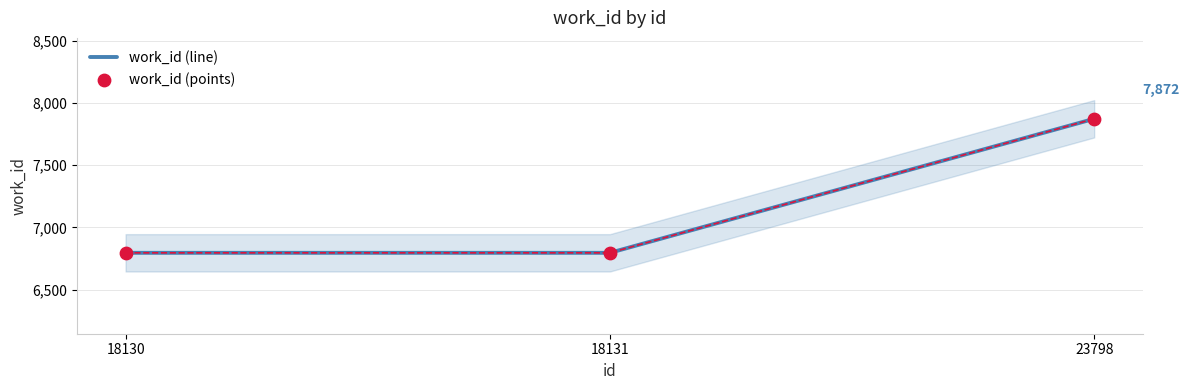

At how many categories does at least one series exceed 7028?

1